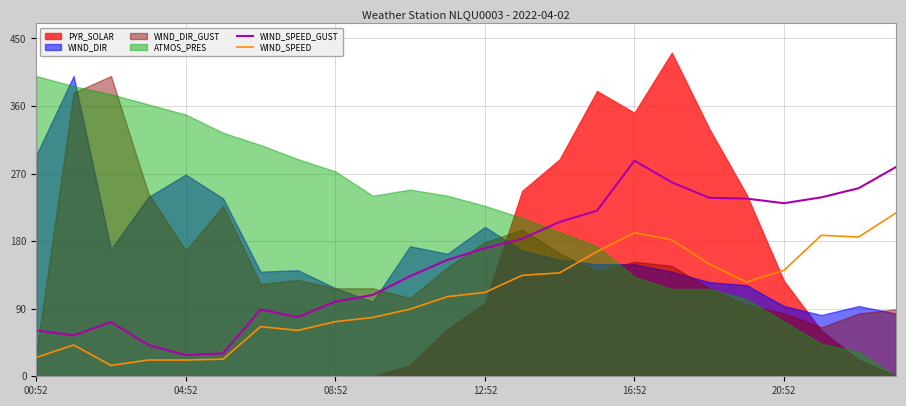

Is it true that WIND_SPEED_GUST equals 99.4 at 08:52?

True